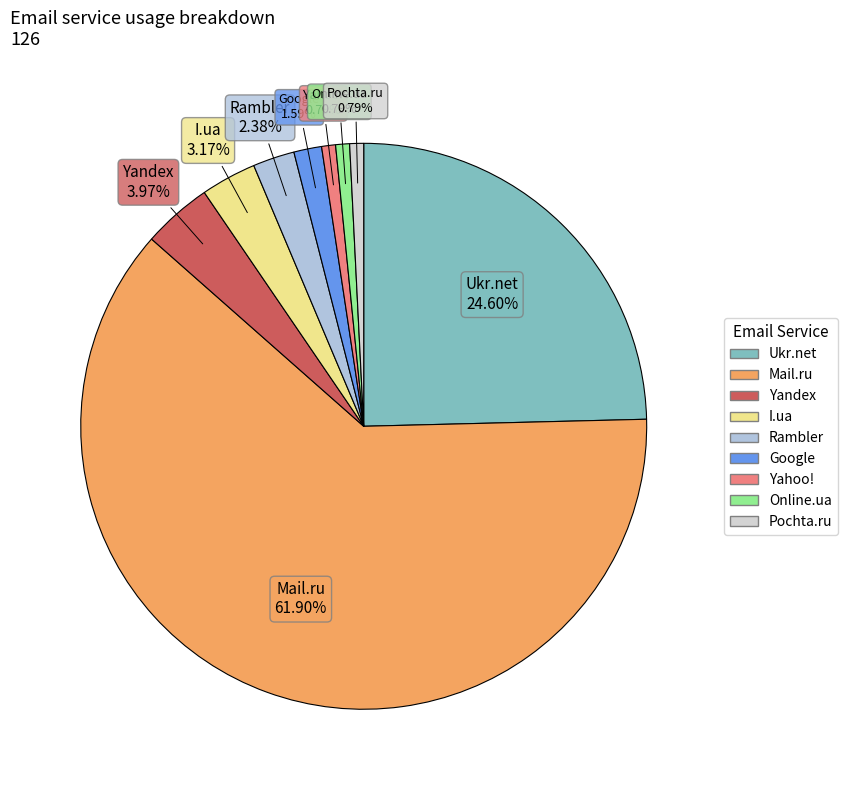

To the nearest percent, what is the difference between the largest and smallest slice percentages?

61%